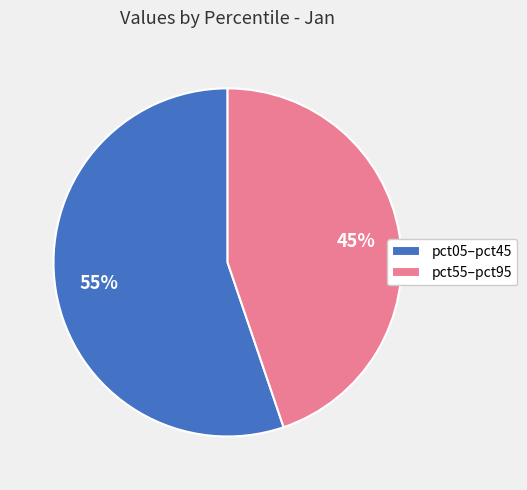

To the nearest percent, what is the average slice percentage?

50%